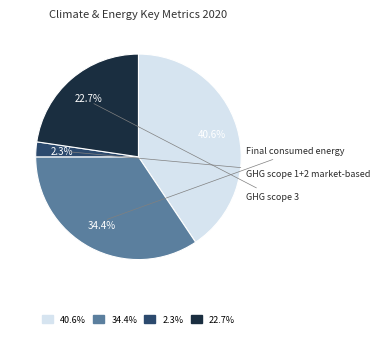

Does any single category account for the majority?

No